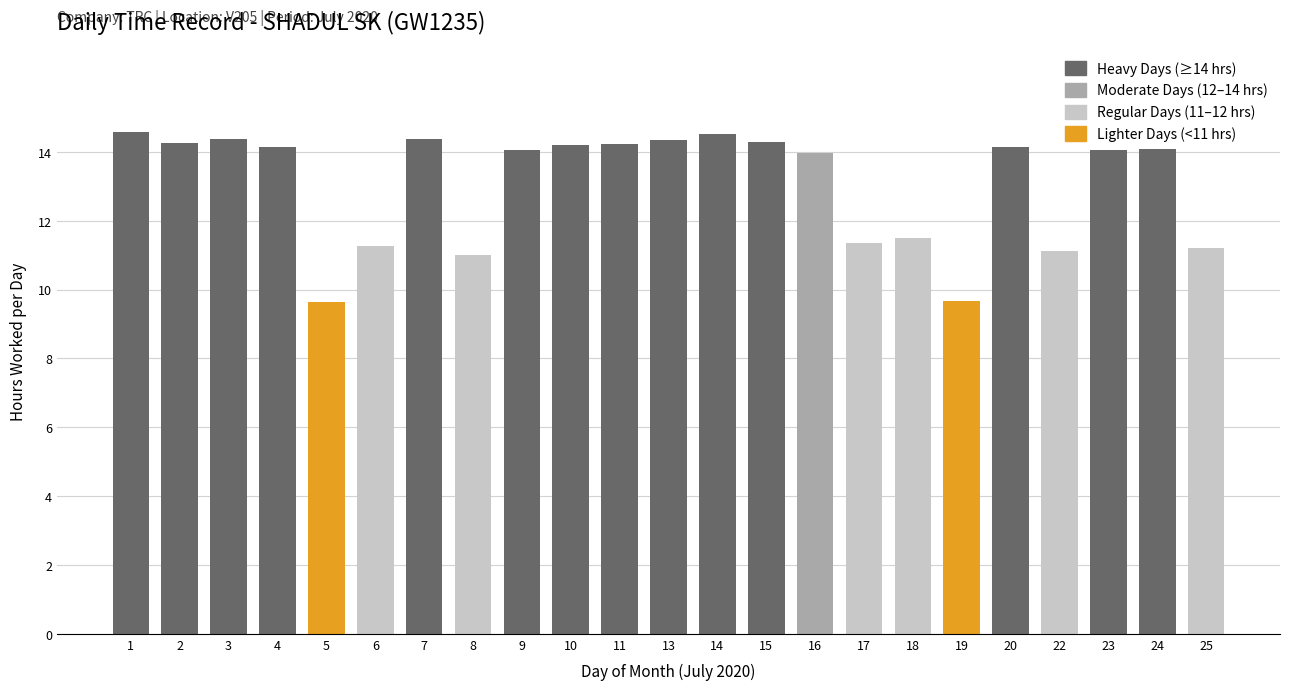

How many distinct data groups are displayed?

1